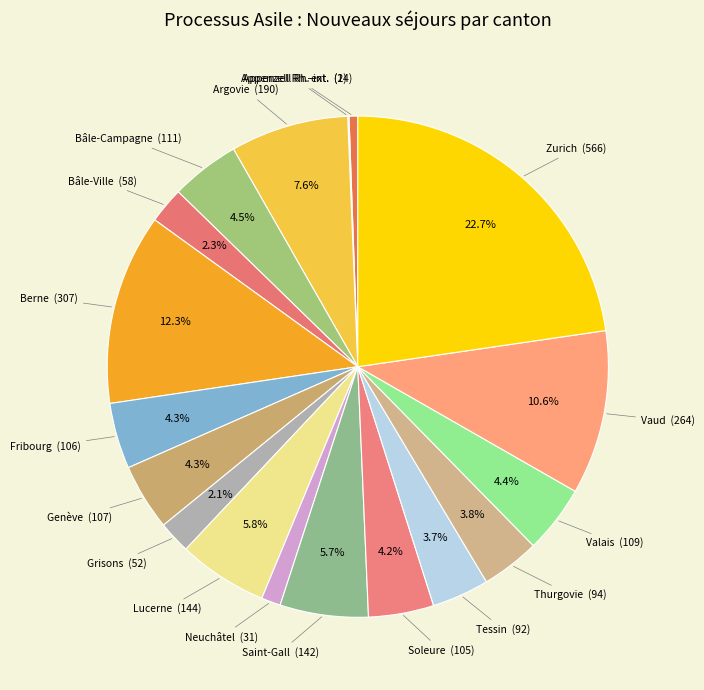

Count the number of slices in the pie.

18